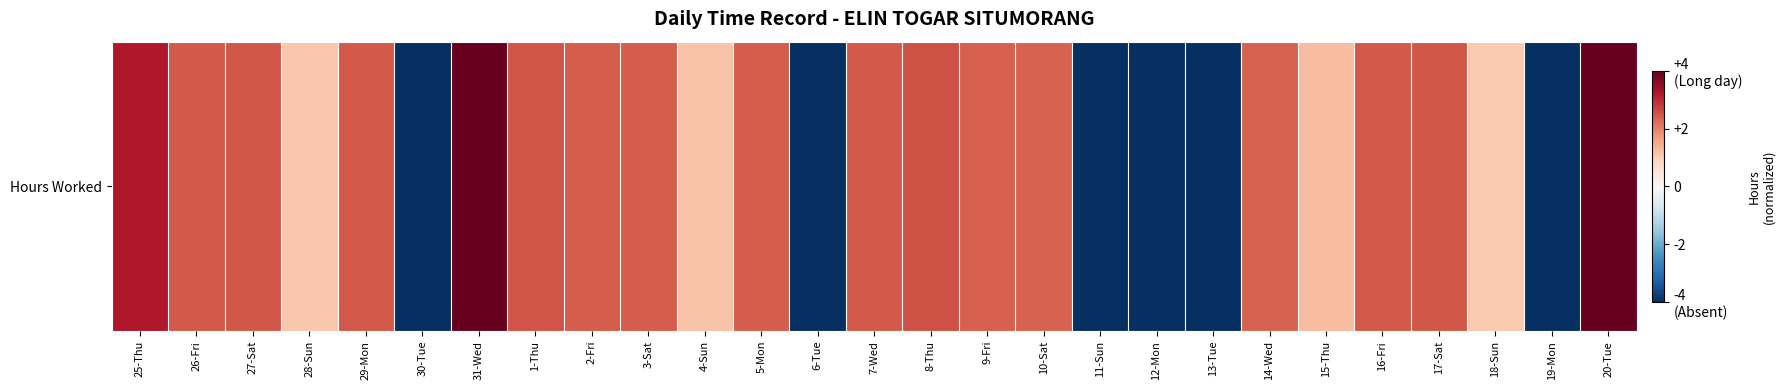

Is it true that the value at 9-Fri is 3.8?

False